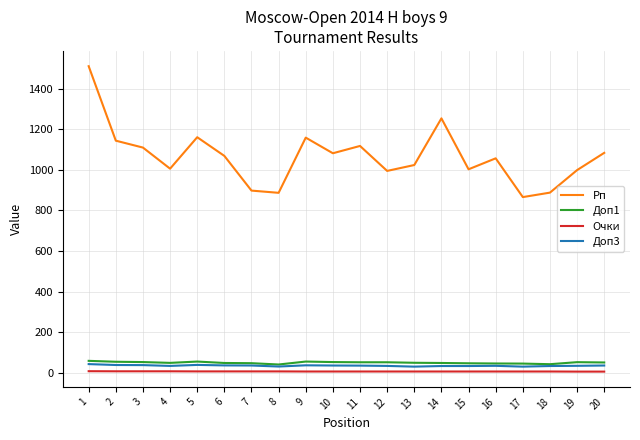

True or false: Очки and Доп1 cross at least once.

False